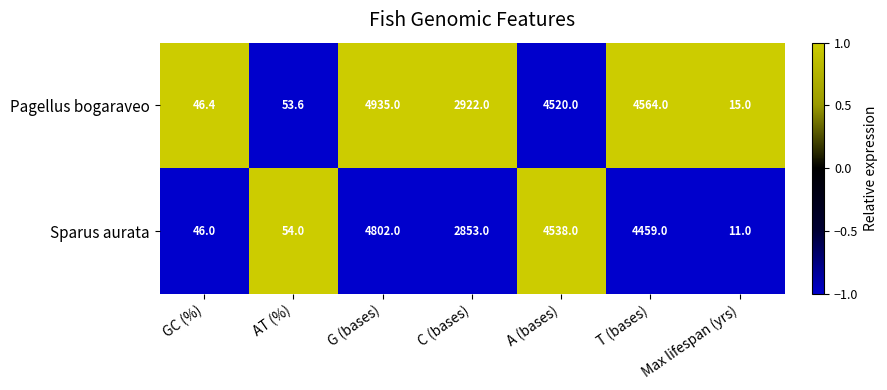

How many series are shown in this chart?

2